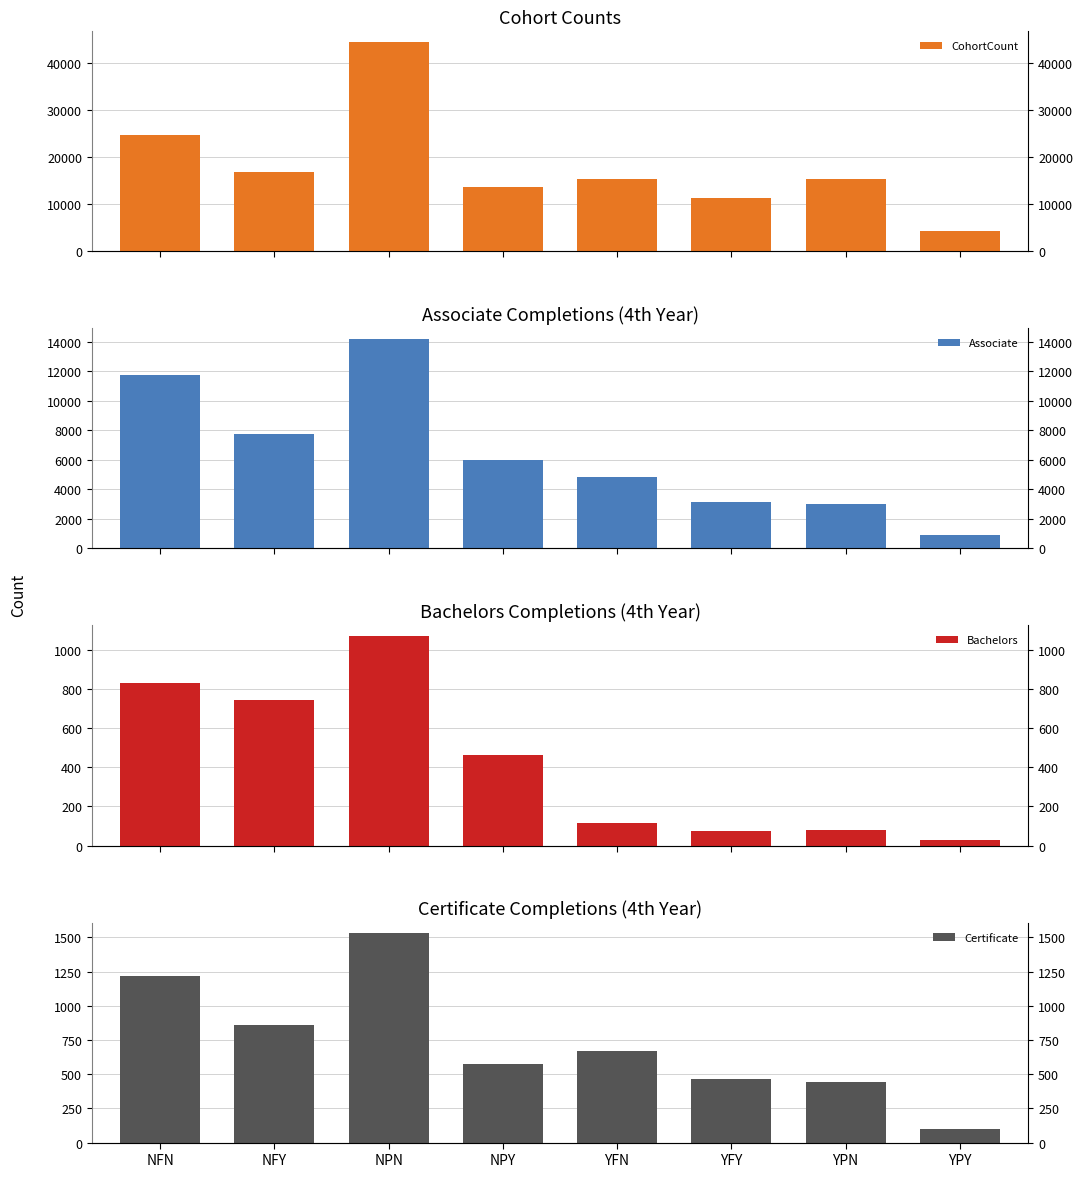

How many values in the Bachelors series are below 464?

4